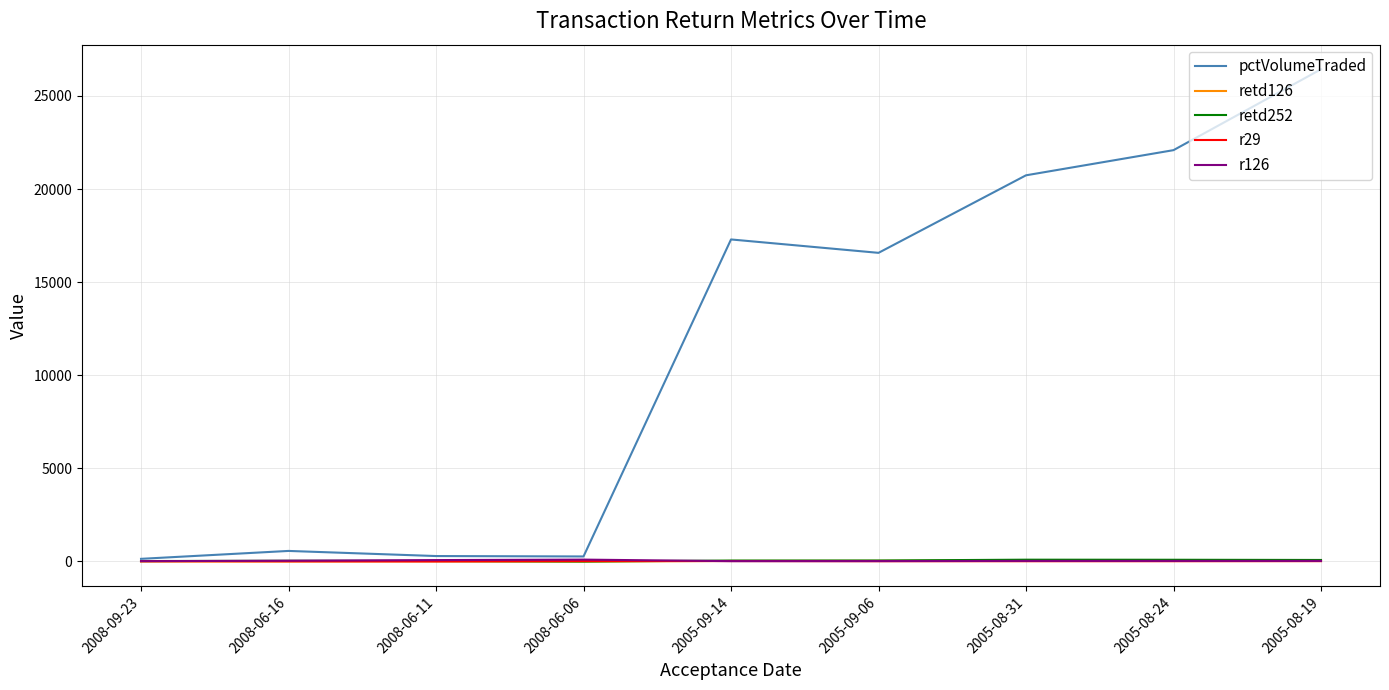

The value of pctVolumeTraded at 2005-08-31 is 4773. True or false?

False